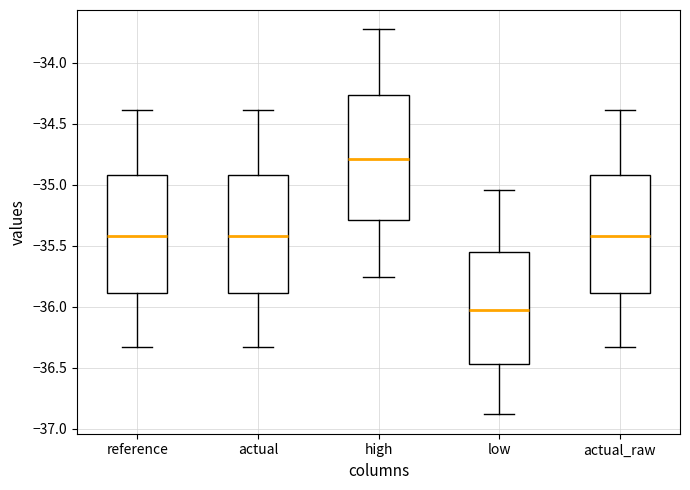

Reading left to right, read every box against the y-axis: the position of its median line, the range the box covers, and the ends of its whiskers. The values are not printed on the chart, so give them approximately, as read against the axis.

reference: median -35.40, box -35.90 to -34.90, whiskers -36.35 to -34.40
actual: median -35.40, box -35.90 to -34.90, whiskers -36.35 to -34.40
high: median -34.80, box -35.30 to -34.25, whiskers -35.75 to -33.70
low: median -36.05, box -36.45 to -35.55, whiskers -36.90 to -35.05
actual_raw: median -35.40, box -35.90 to -34.90, whiskers -36.35 to -34.40